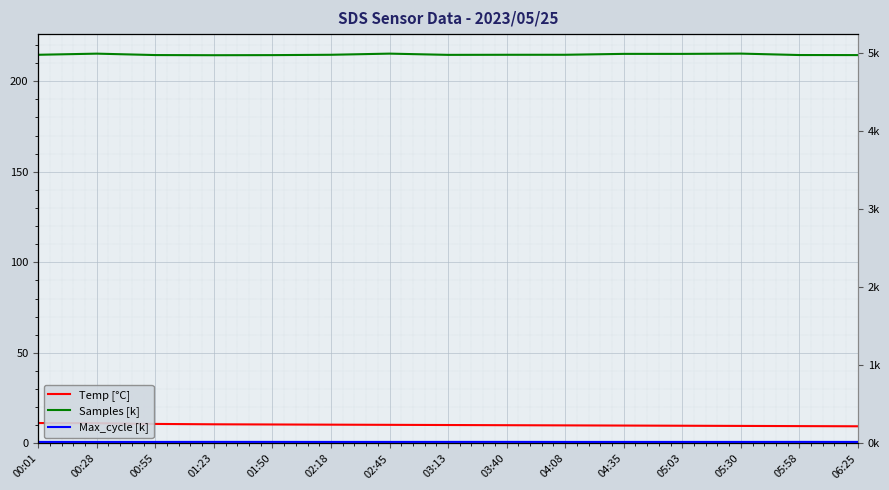

True or false: Temp and Max_cycle (k) cross at least once.

False